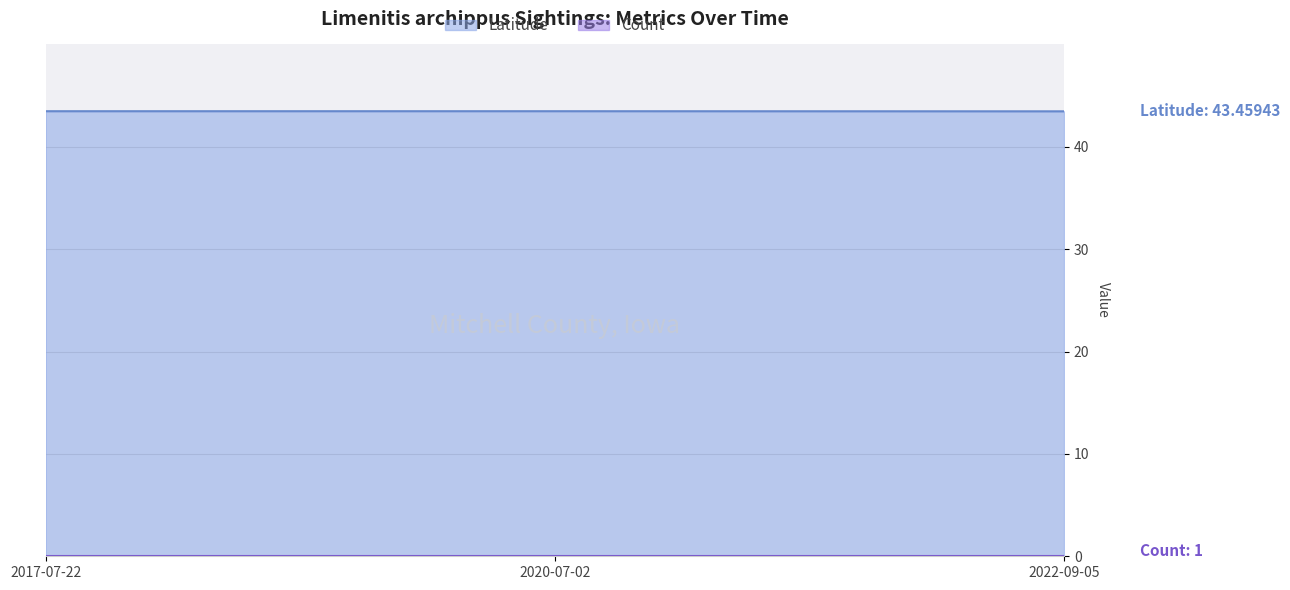

What position from the right is 2020-07-02?

2